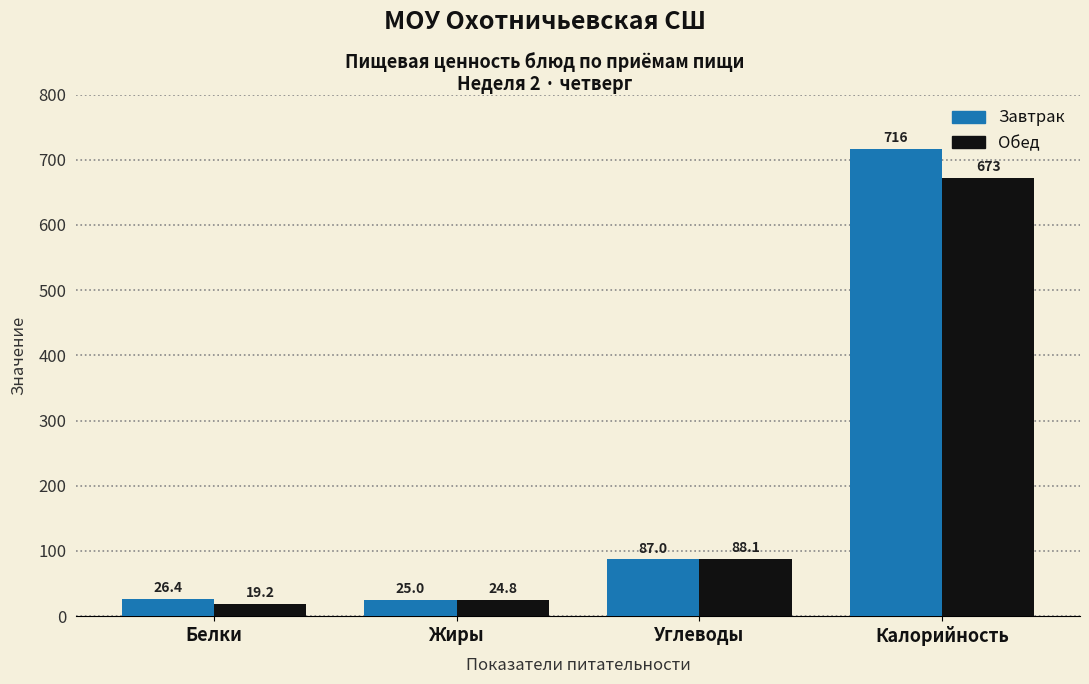

Which series has the largest total across all categories?

Завтрак